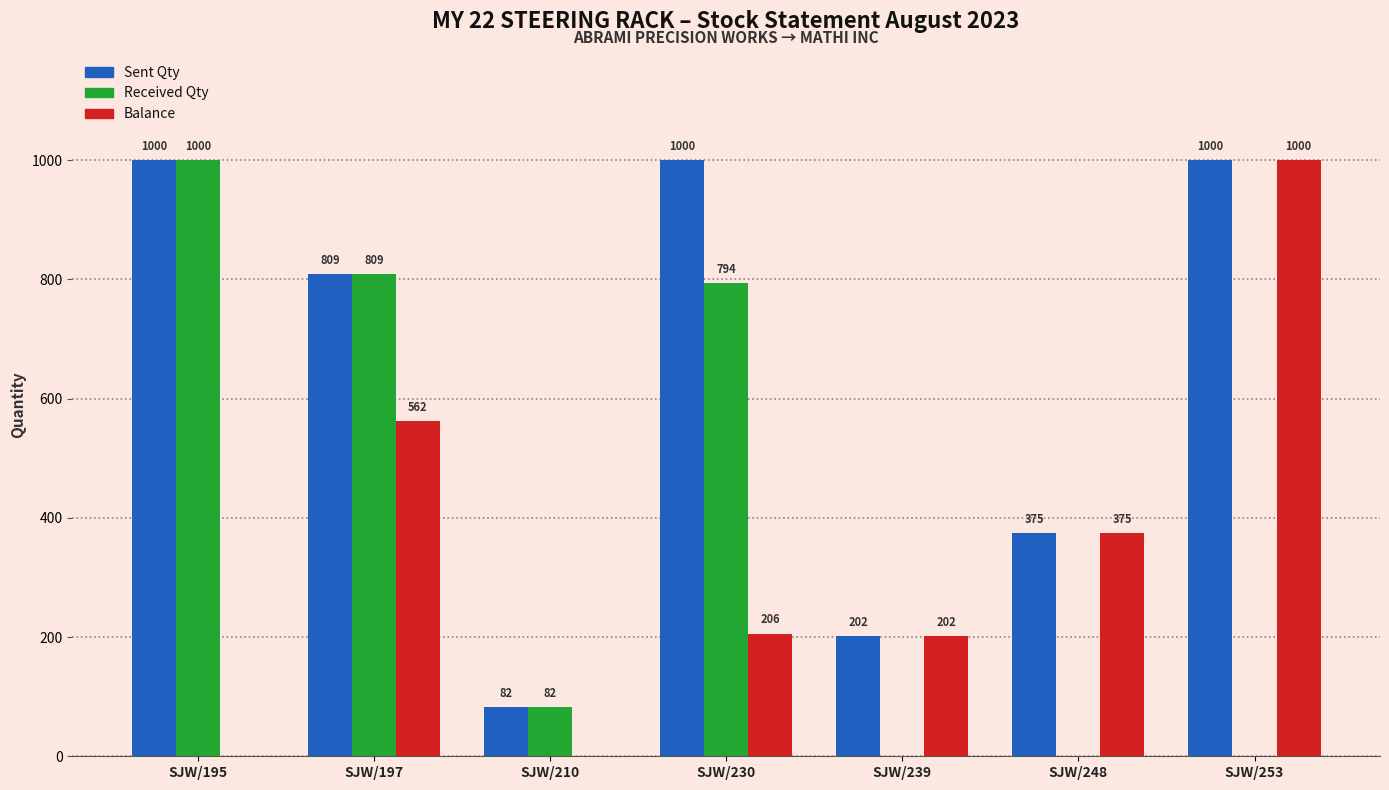

Does the chart contain stacked bars?

No